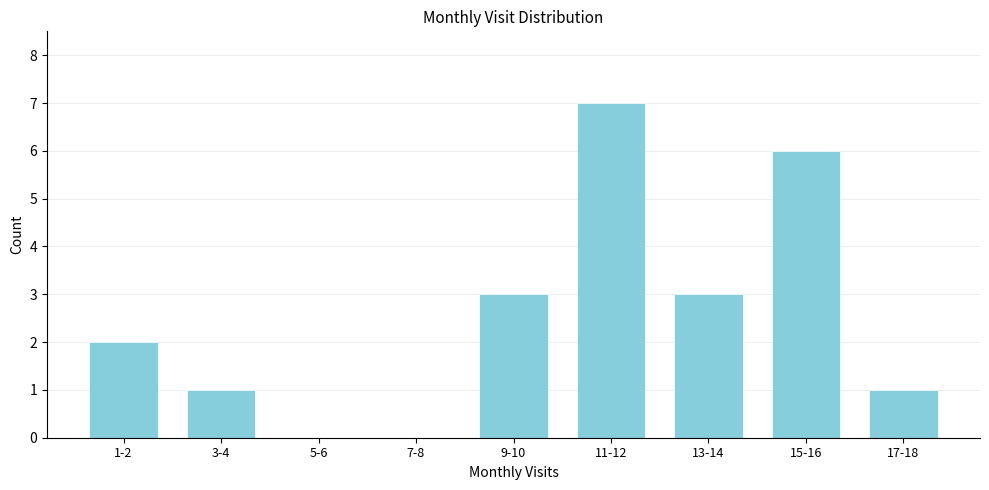

Reading left to right, transcribe all the data shown in this chart.

1-2=2	3-4=1	5-6=0	7-8=0	9-10=3	11-12=7	13-14=3	15-16=6	17-18=1